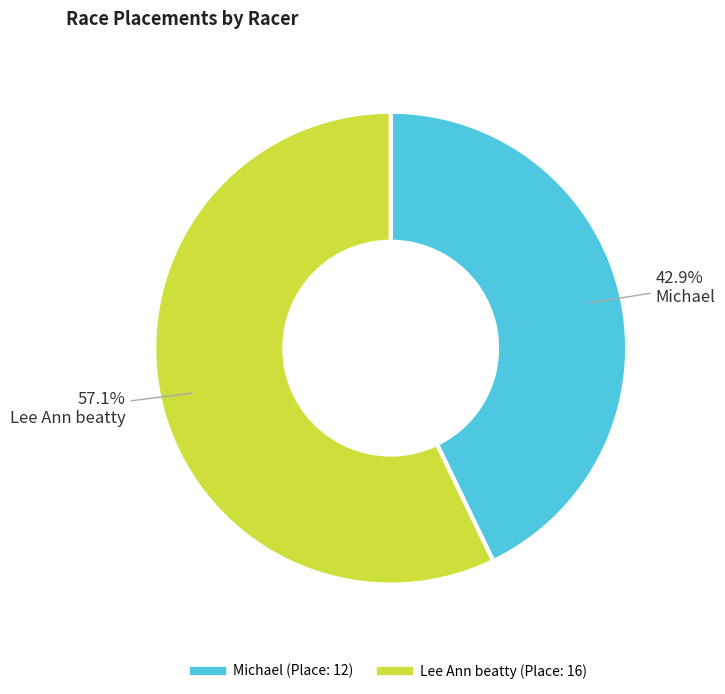

To the nearest percent, what percentage of the pie is Lee Ann beatty?

57%